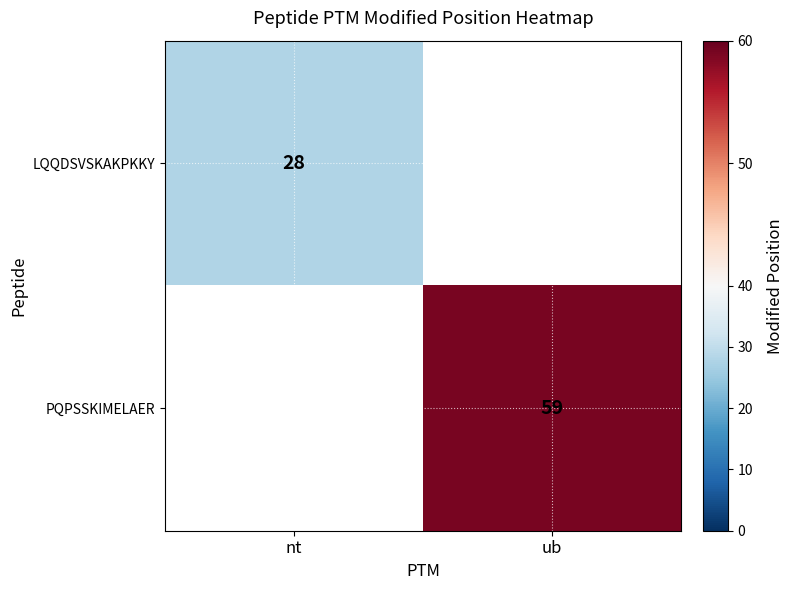

What is the smallest value displayed?

28.0